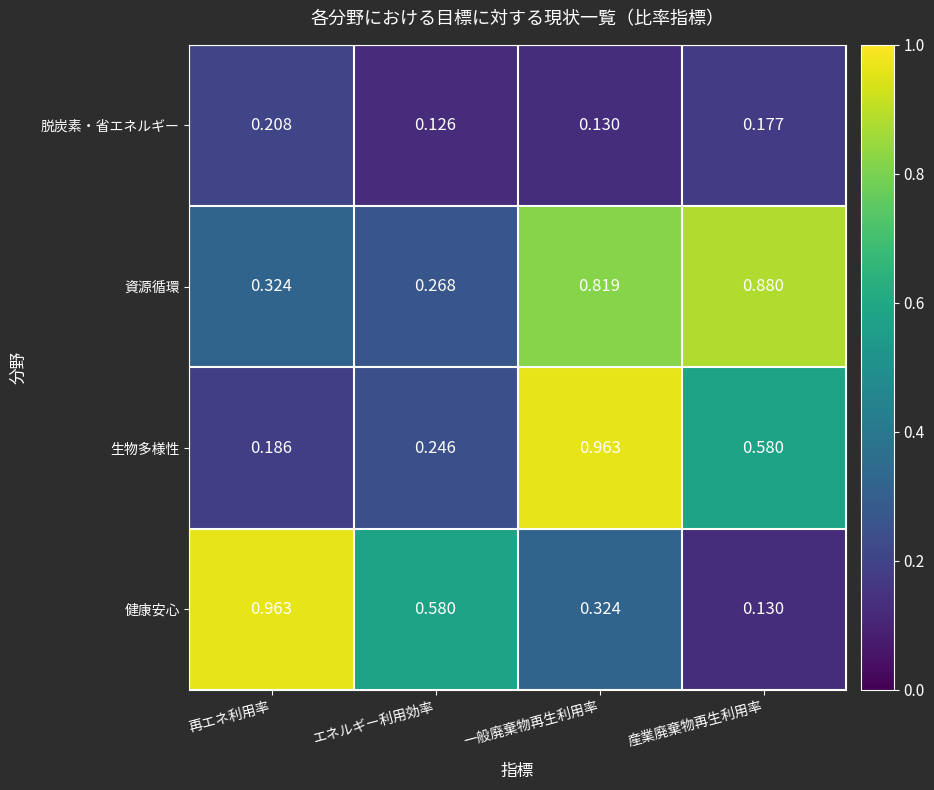

List the labels in order of 健康安心 value, largest first.

再エネ利用率, エネルギー利用効率, 一般廃棄物再生利用率, 産業廃棄物再生利用率